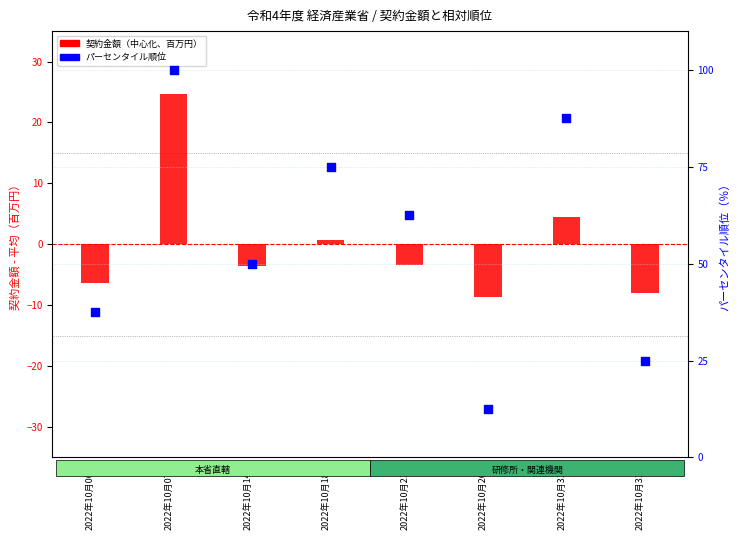

Which series has the largest total across all categories?

応札者内パーセンタイル順位